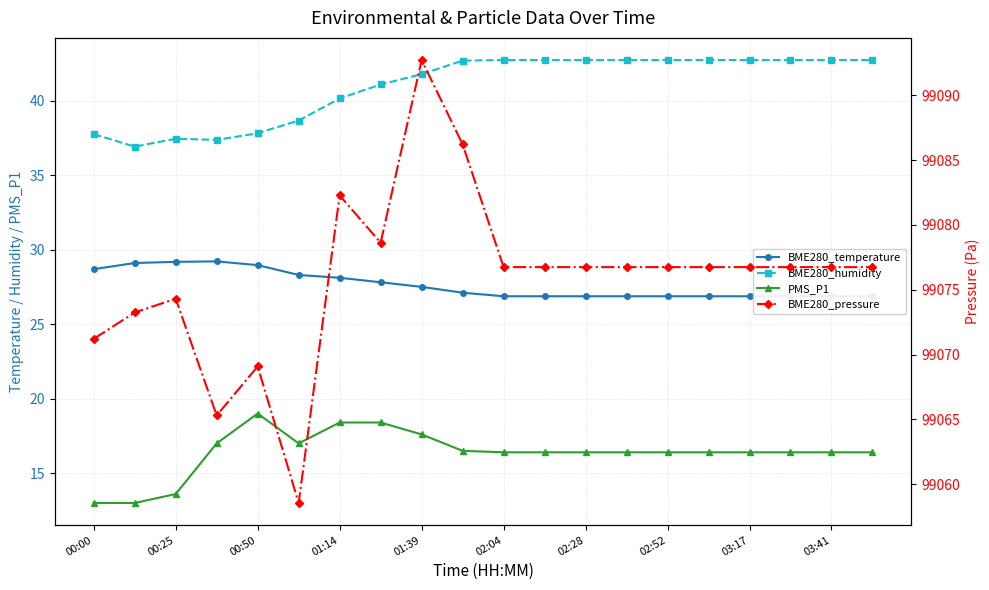

Which category has the lowest value in the PMS_P1 series?

00:00